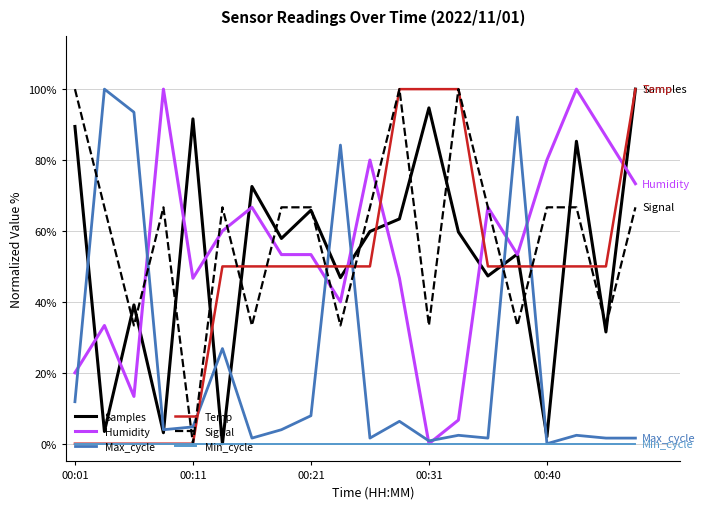

What is the difference between the maximum and minimum values in the Signal series?

100.0